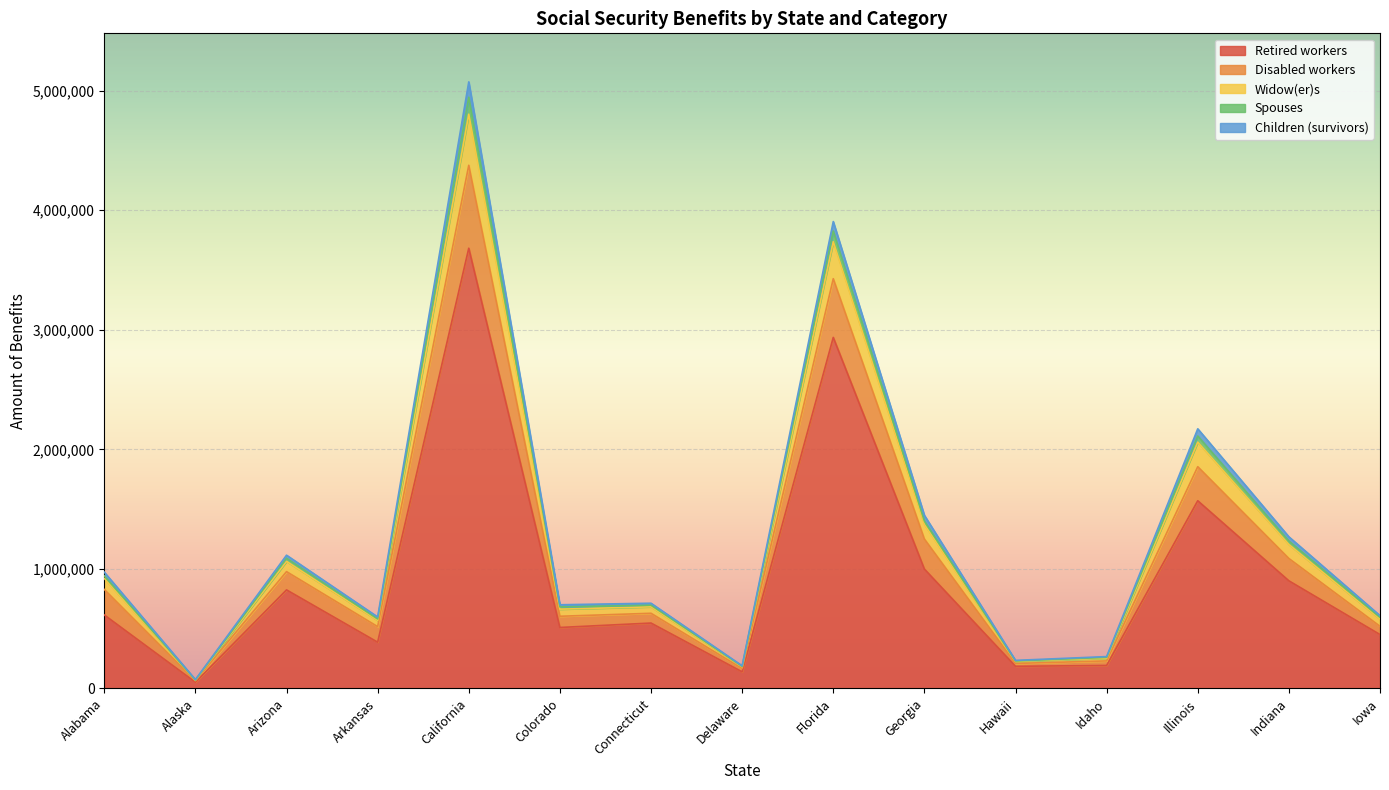

Which label corresponds to the smallest value in the chart?

Alaska